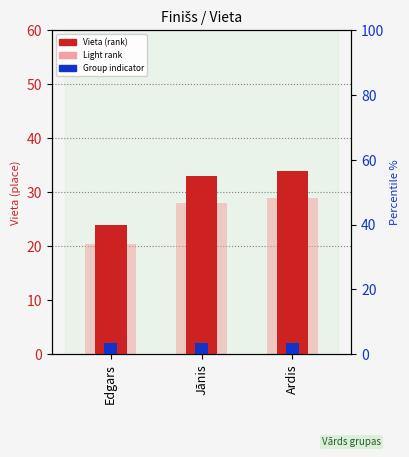

Rank the series by their maximum value, from highest to lowest.

Vieta (rank), Approx. light rank, Group indicator